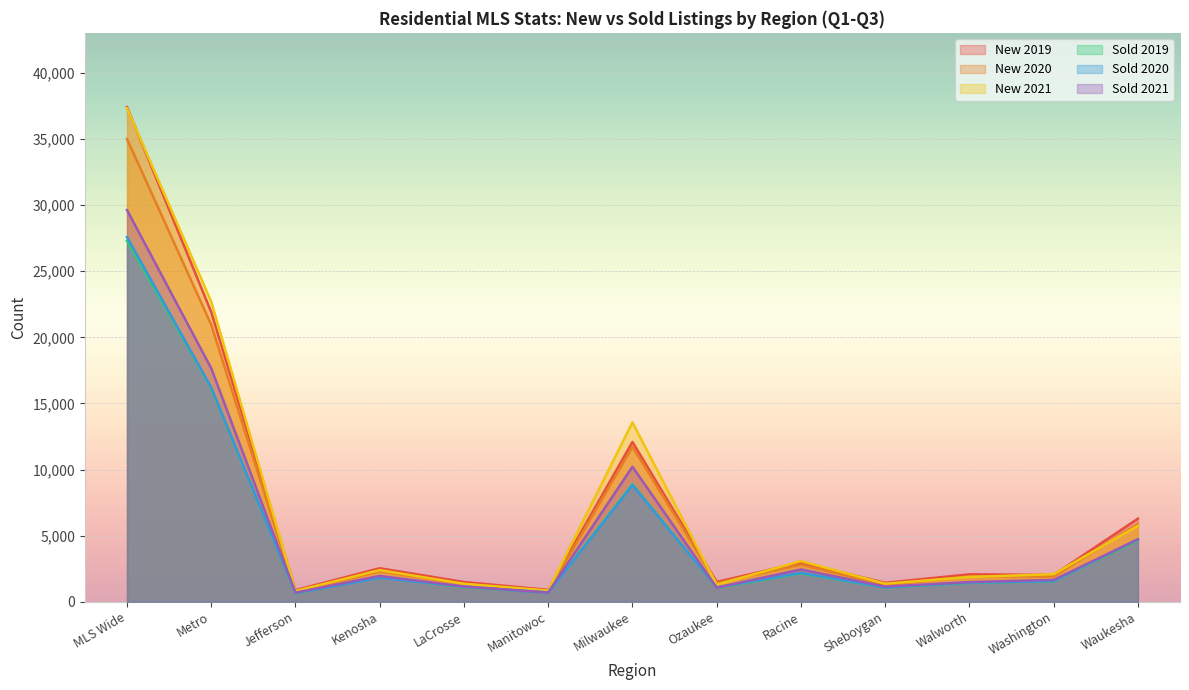

What is the minimum value for Sold 2019?

641